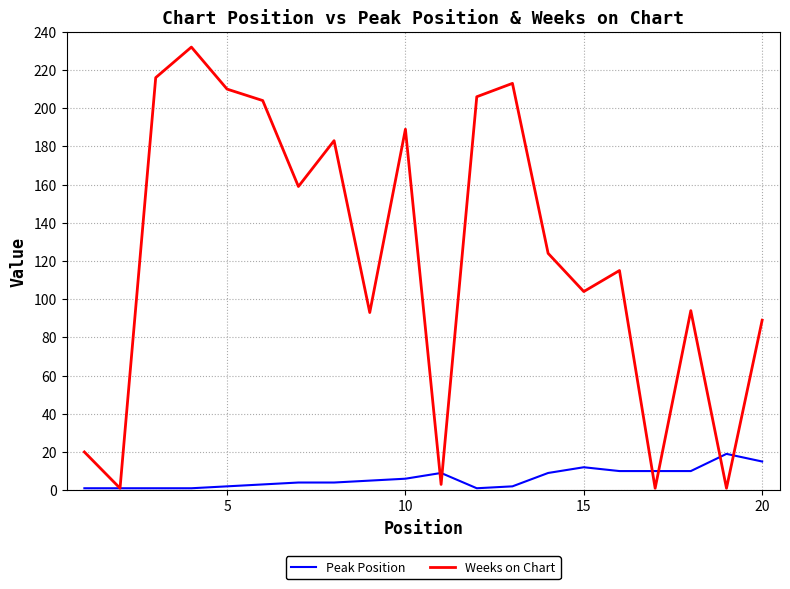

Which series has the largest range (max minus min)?

Weeks on Chart